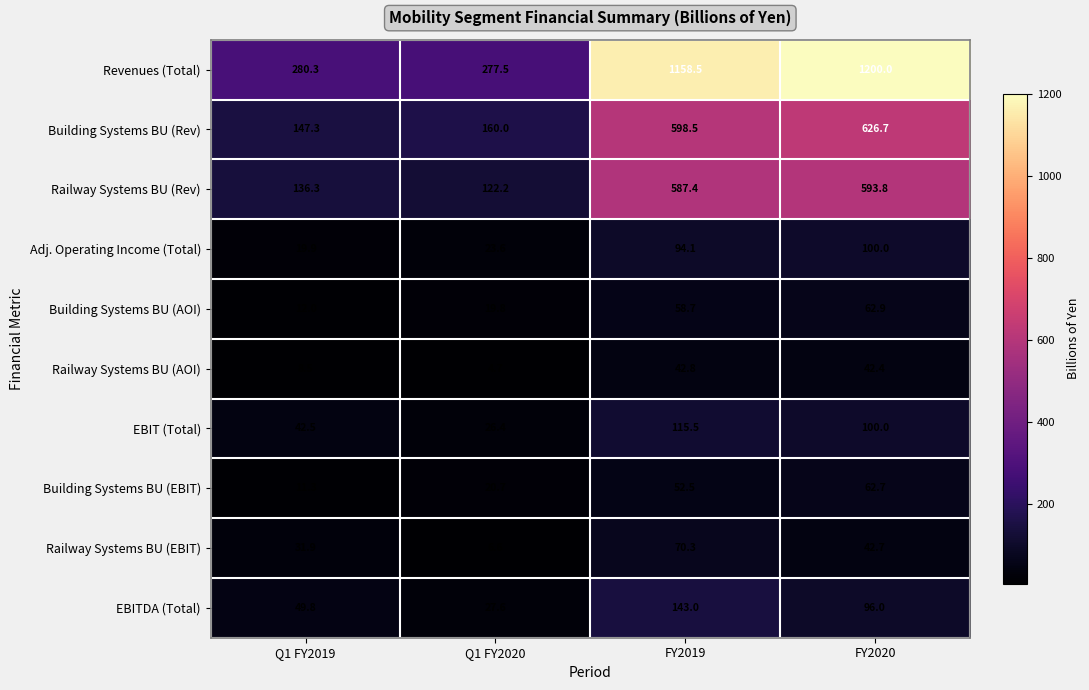

True or false: Building Systems BU (Rev) has a value of 160.0 at Q1 FY2020.

True